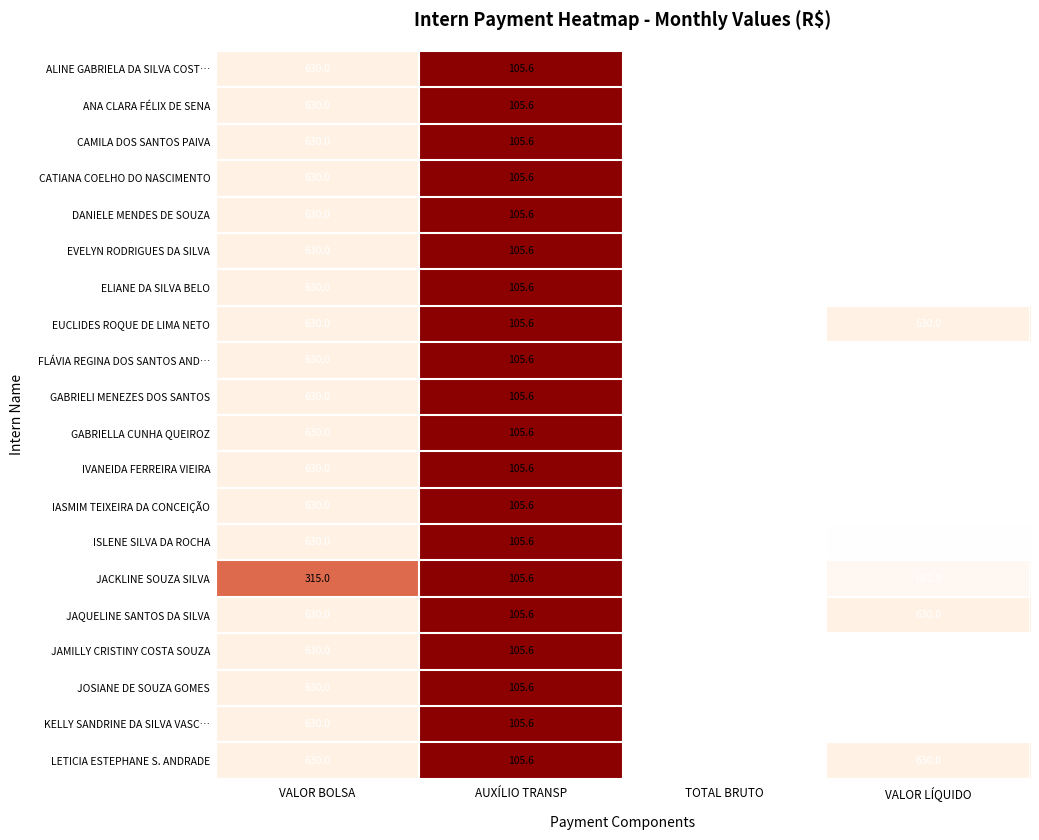

At which label does FLÁVIA REGINA DOS SANTOS AND… reach its minimum?

AUXÍLIO TRANSP